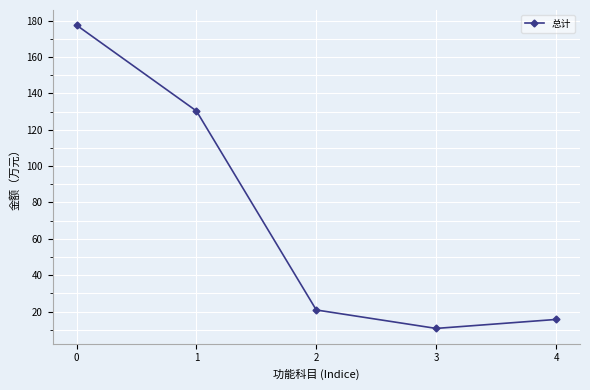

What is the difference between the values at 3 and 4?

4.9